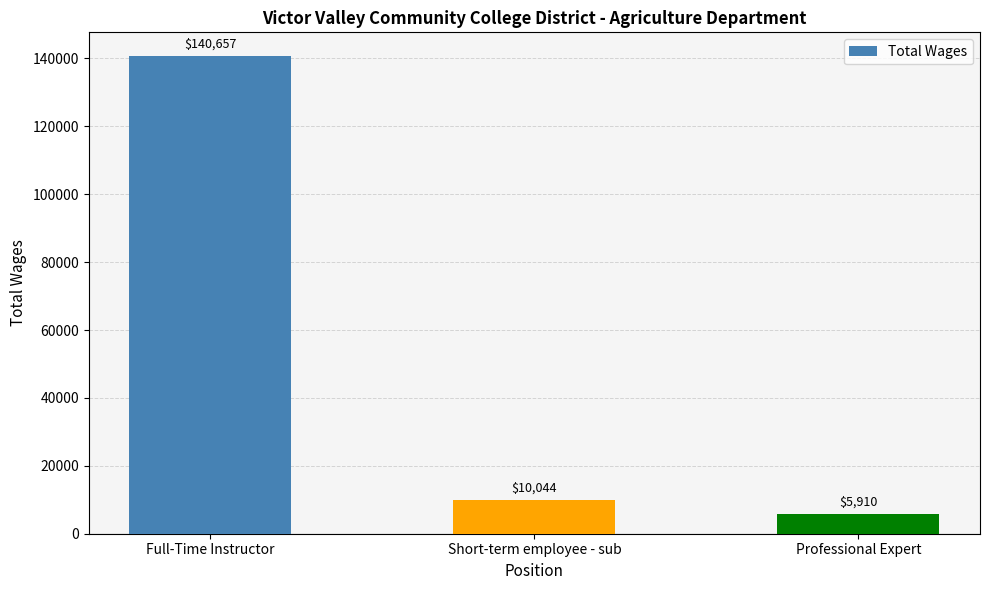

Rank the categories by value from highest to lowest.

Full-Time Instructor, Short-term employee - sub, Professional Expert